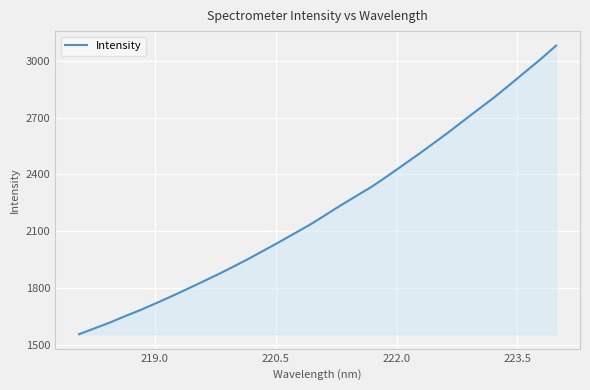

What is the minimum value shown in the chart?

1556.6